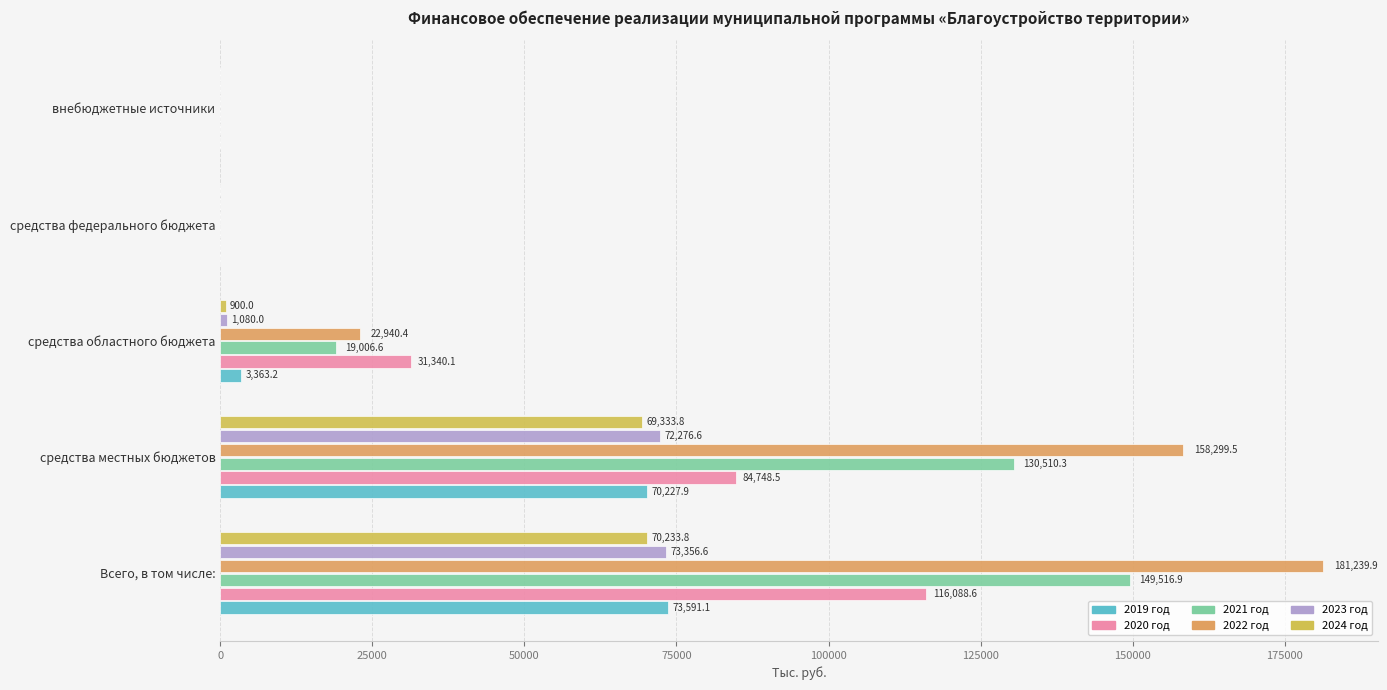

How many categories are shown in the chart?

5